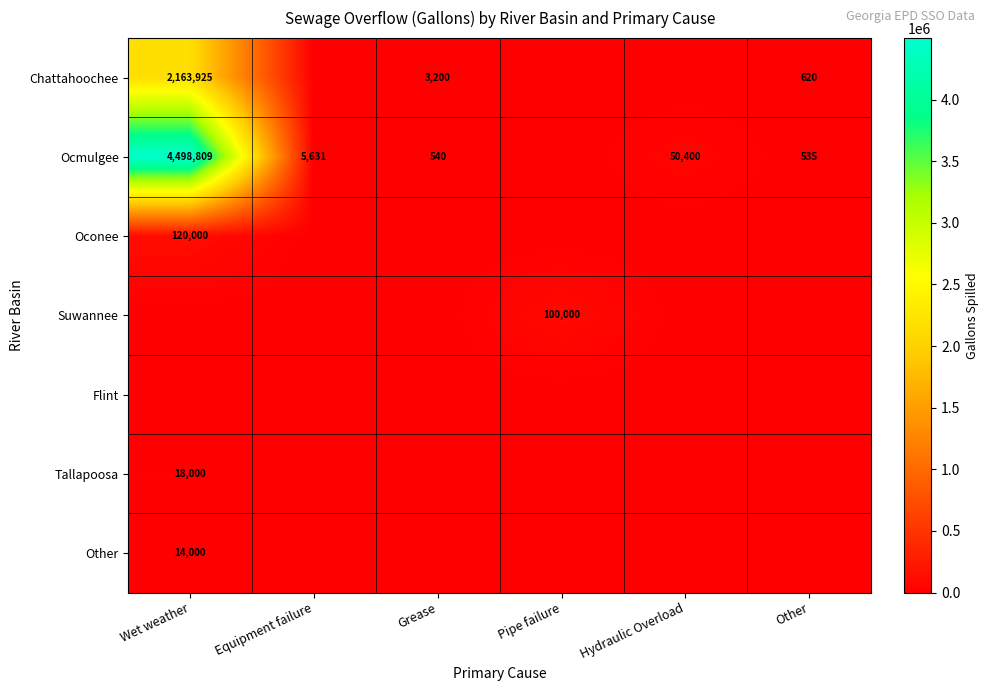

How many categories are shown in the chart?

6